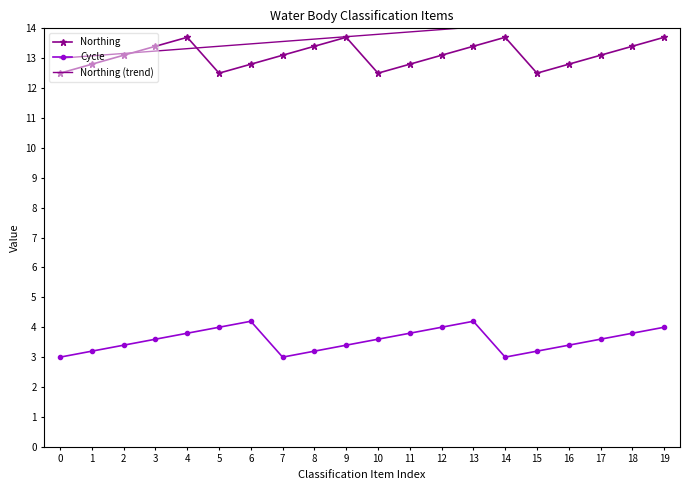

Rank the categories by Cycle value from lowest to highest.

0, 7, 14, 1, 8, 15, 2, 9, 16, 3, 10, 17, 4, 11, 18, 5, 12, 19, 6, 13